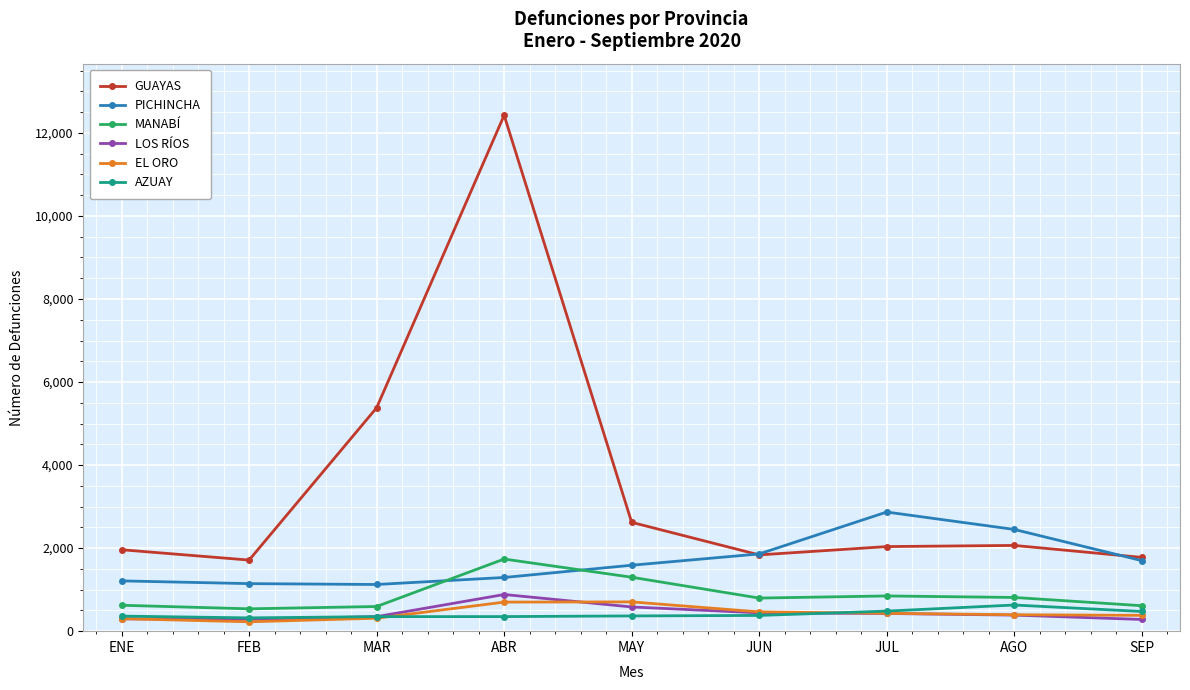

In LOS RÍOS, how many points are higher than both neighbors (excluding endpoints)?

1